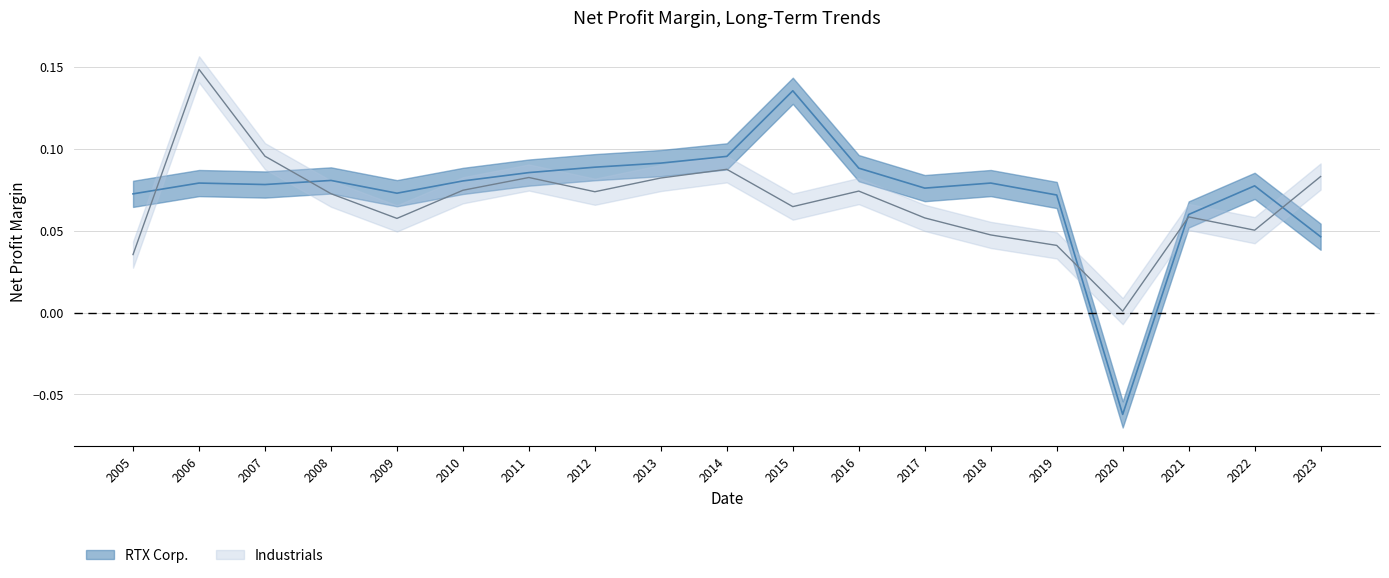

At which category does RTX Corp. reach its first local valley?

2007